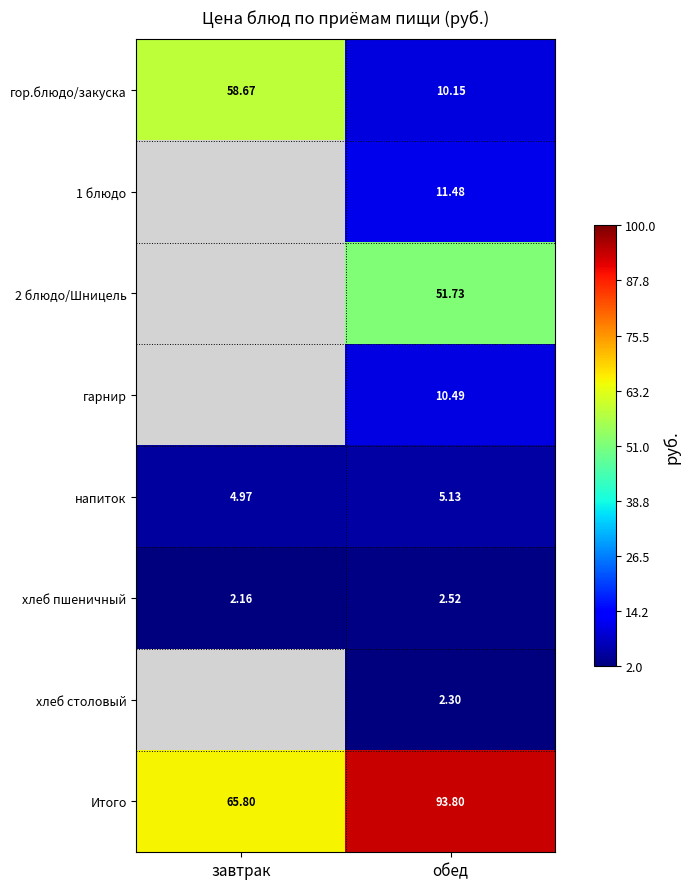

Is it true that хлеб пшеничный equals 3.6 at обед?

False